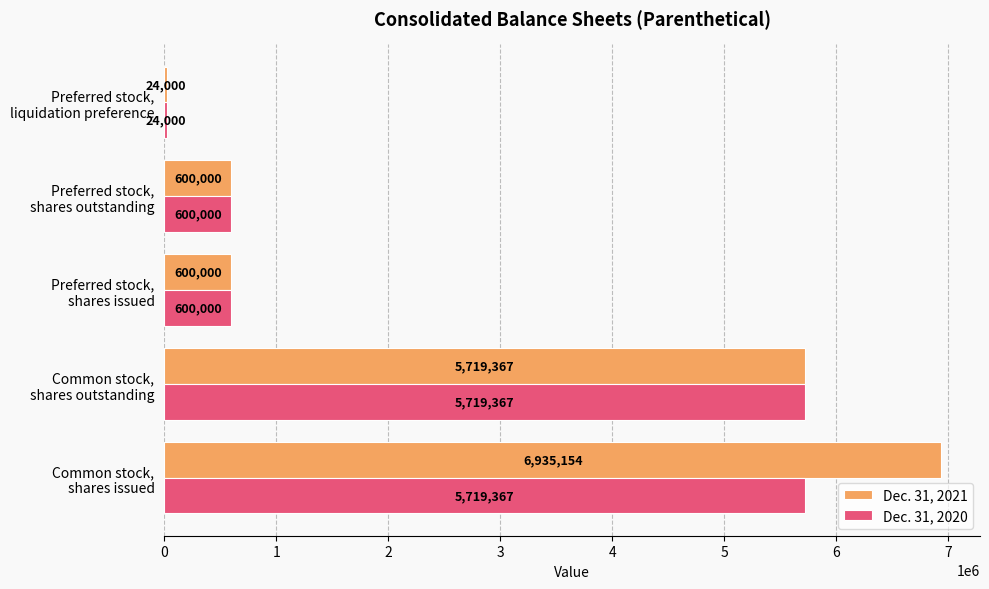

What are all the series names shown in the legend?

Dec. 31, 2021, Dec. 31, 2020